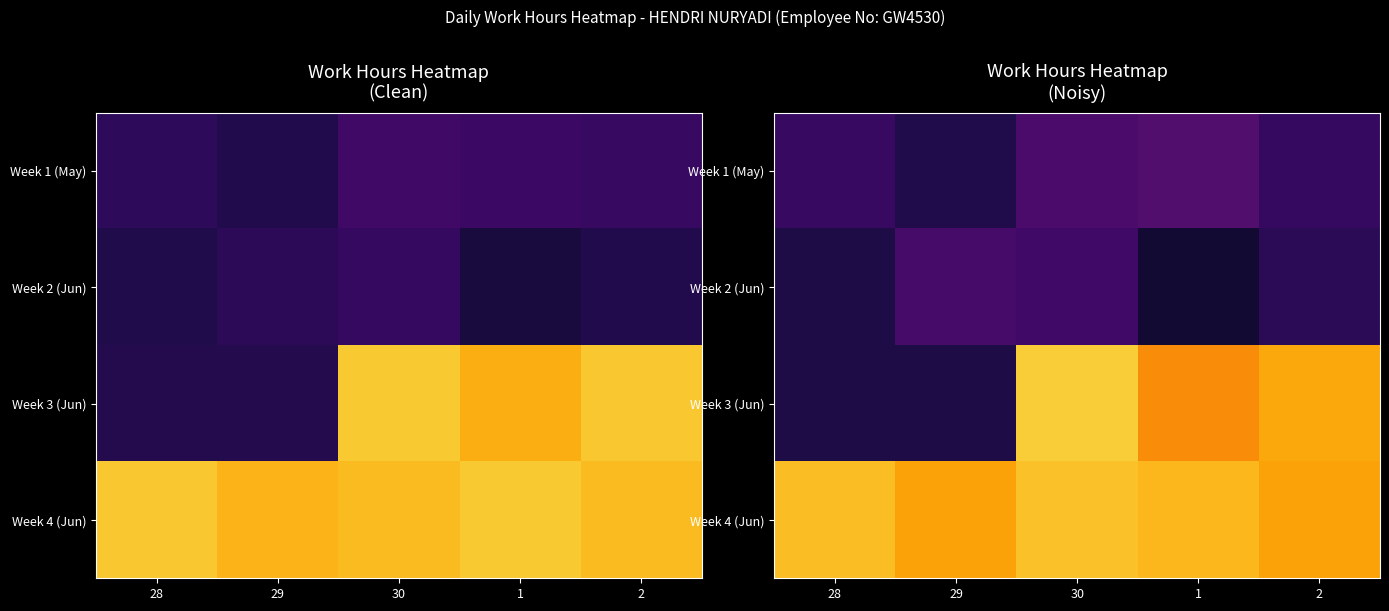

What is the total value across all series at 28?

40.8